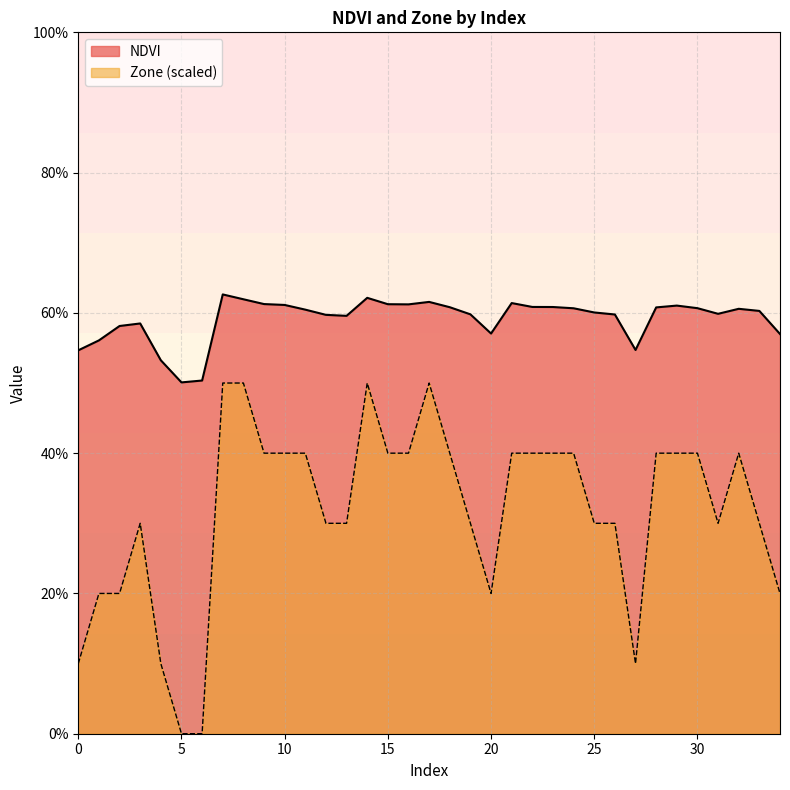

Read the NDVI value at 17.

0.6